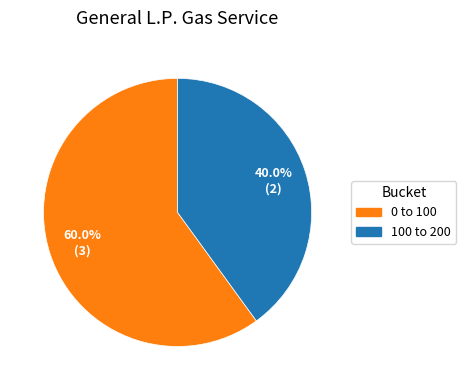

To the nearest percent, what is the difference between the 100 to 200 and 0 to 100 slice percentages?

20%